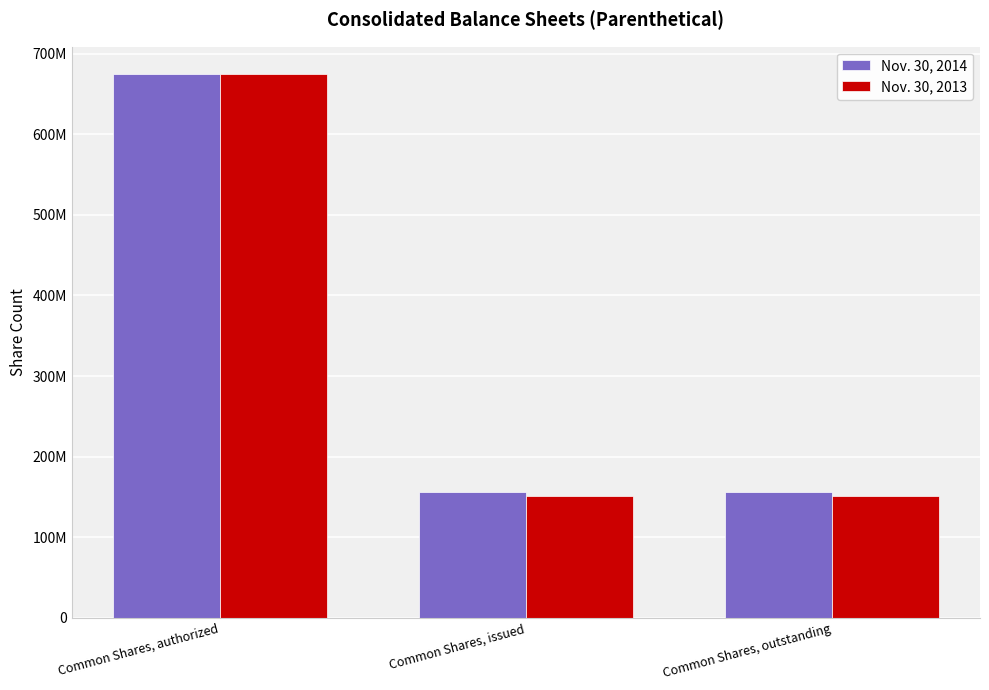

What is the value of the Nov. 30, 2013 bar at the 1st from the left?

675000000